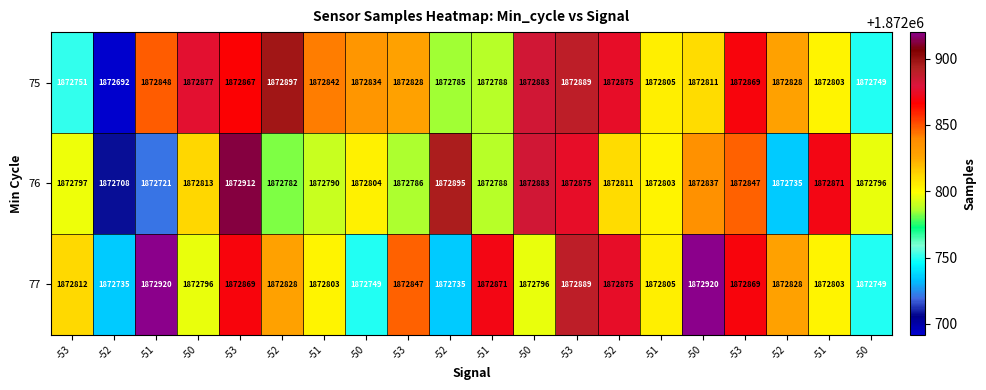

Which series has the largest range (max minus min)?

75